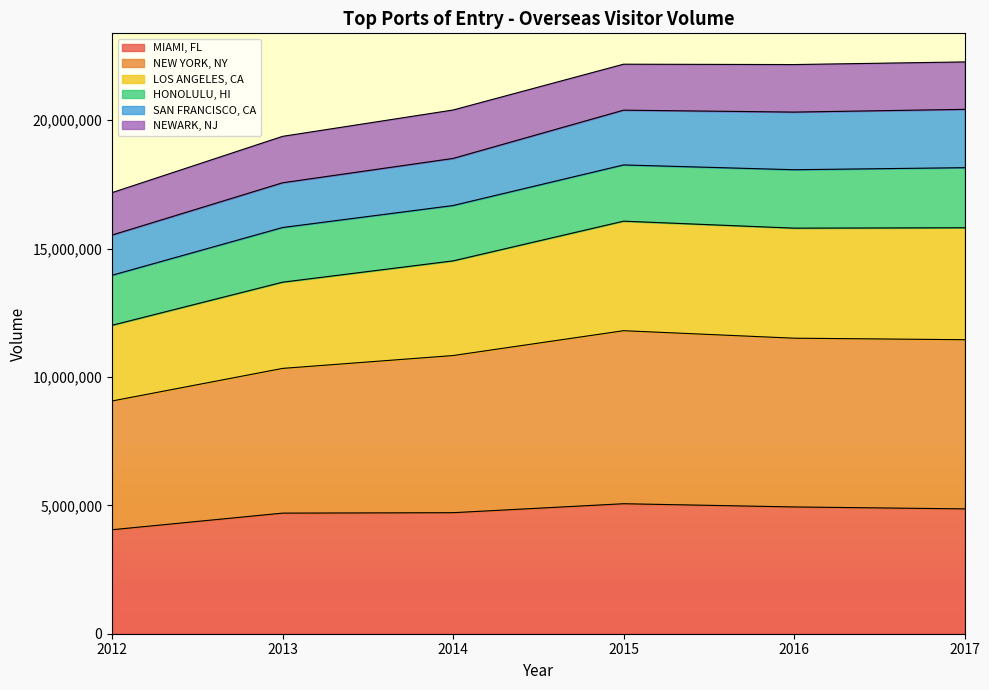

True or false: NEW YORK, NY has more than 0 interior local peaks.

True